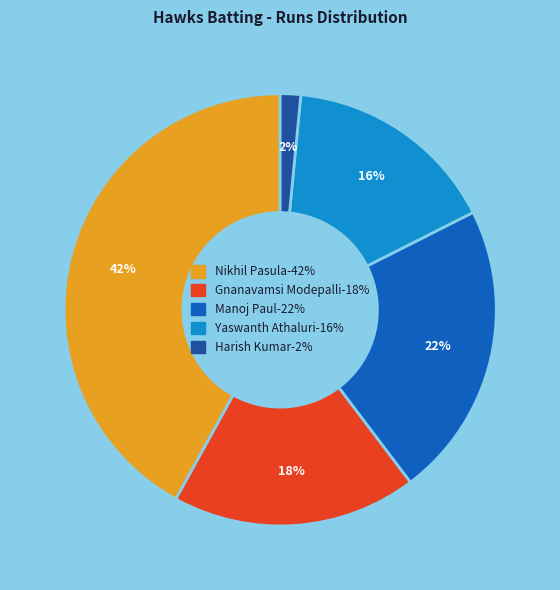

How many segments does this pie chart have?

5